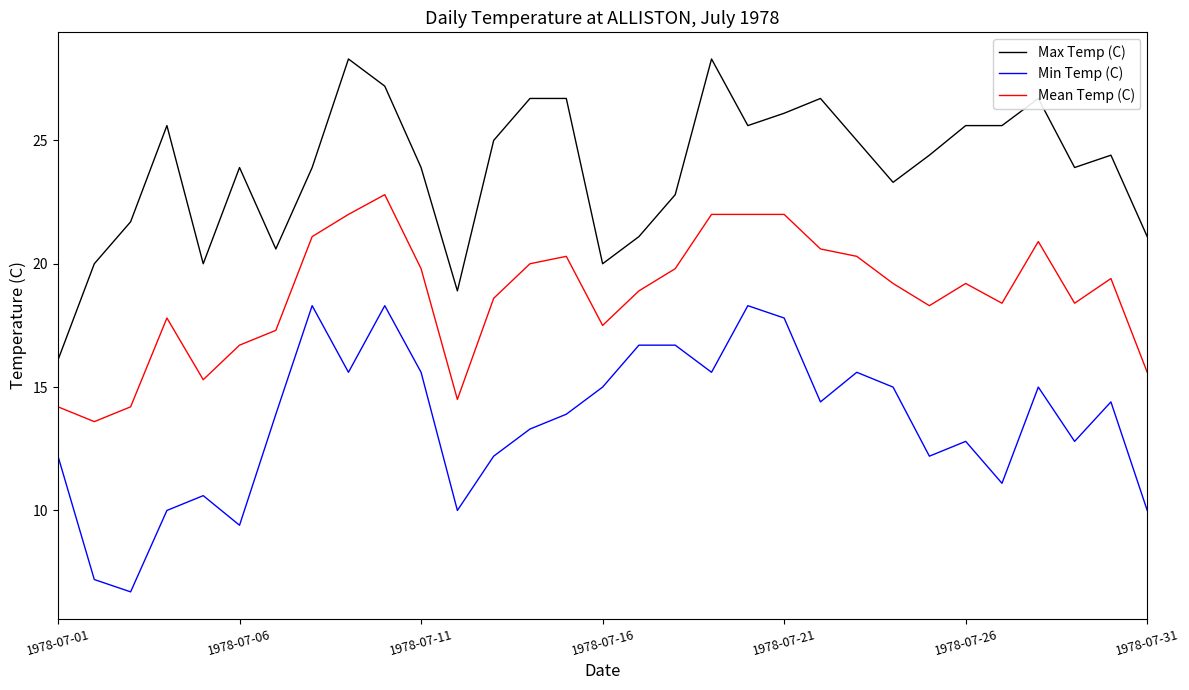

True or false: Min Temp (C) and Mean Temp (C) intersect in this chart.

False